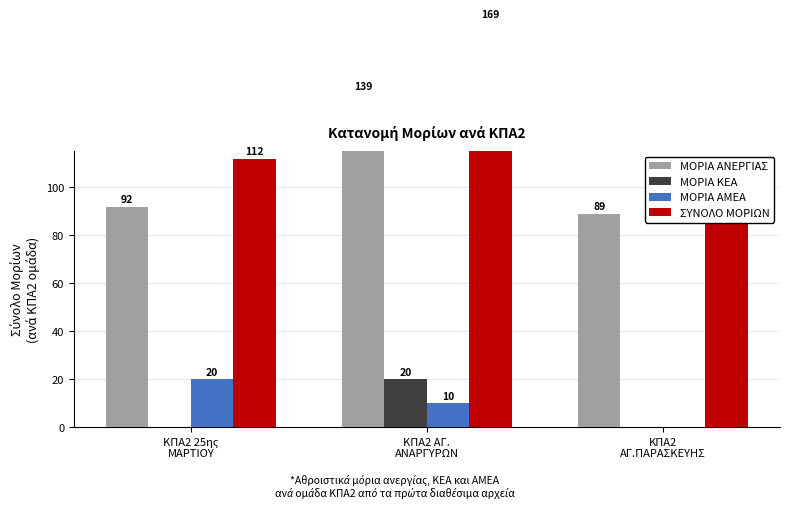

List the series in order of their peak value, lowest first.

ΜΟΡΙΑ ΚΕΑ, ΜΟΡΙΑ ΑΜΕΑ, ΜΟΡΙΑ ΑΝΕΡΓΙΑΣ, ΣΥΝΟΛΟ ΜΟΡΙΩΝ